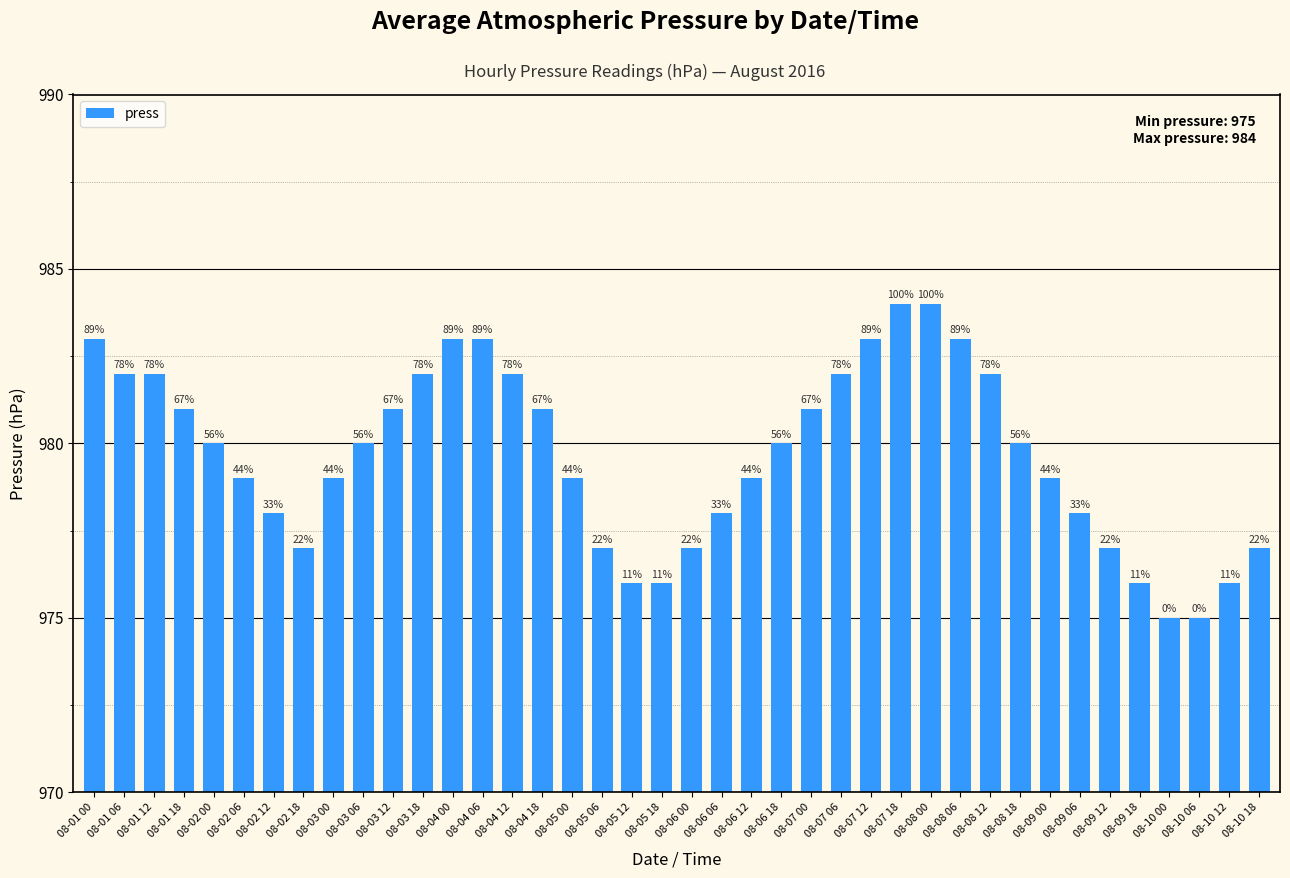

How many values are between 977 and 982?

27